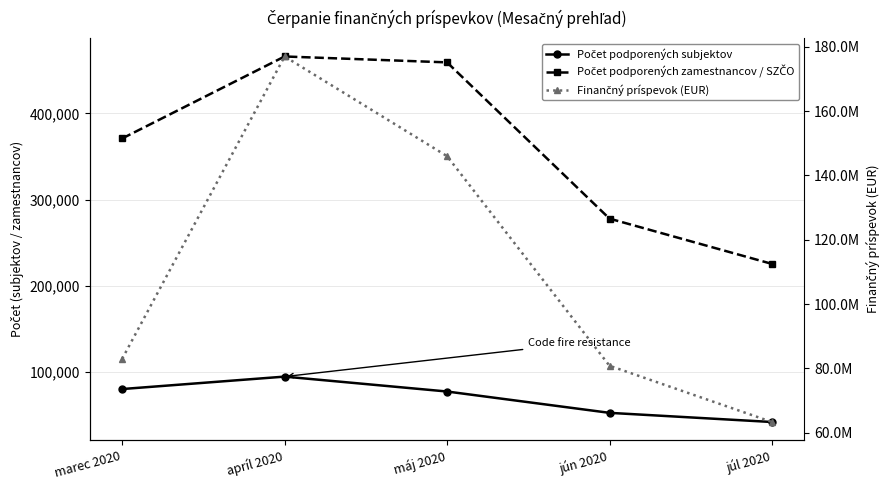

Which series has the largest total across all categories?

Finančný príspevok (EUR)